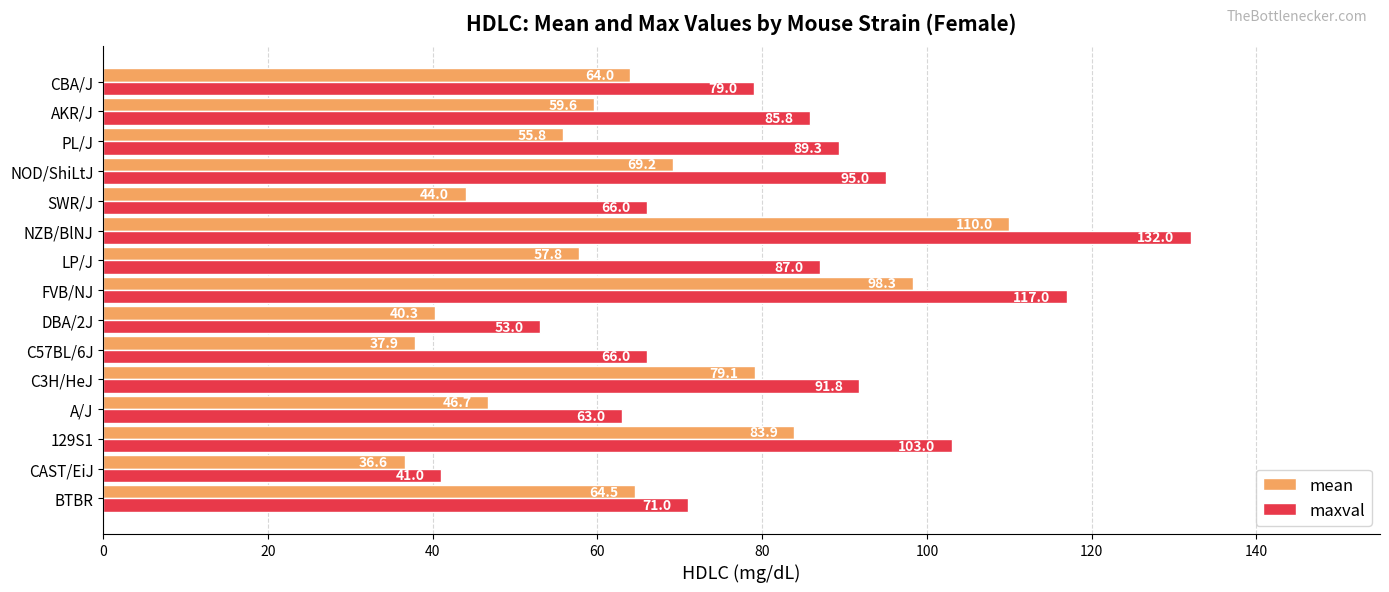

At how many categories does at least one series exceed 118?

1